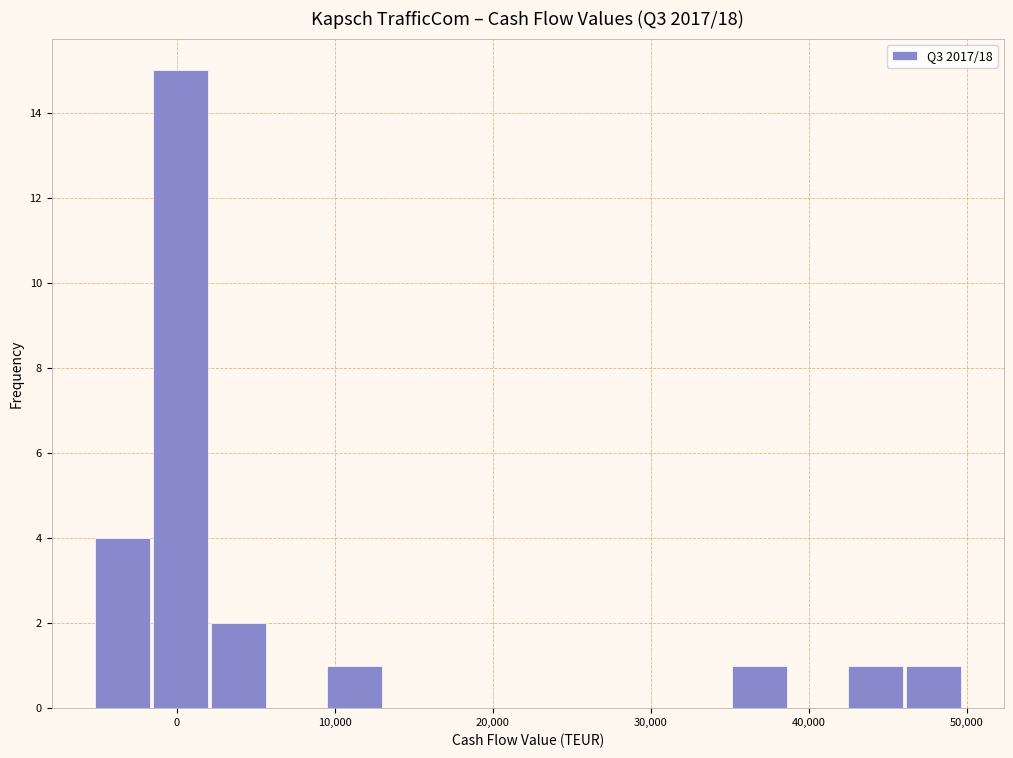

Around what value on the x-axis is the tallest bar? Give the approximate position of its centre, as read against the axis.

0